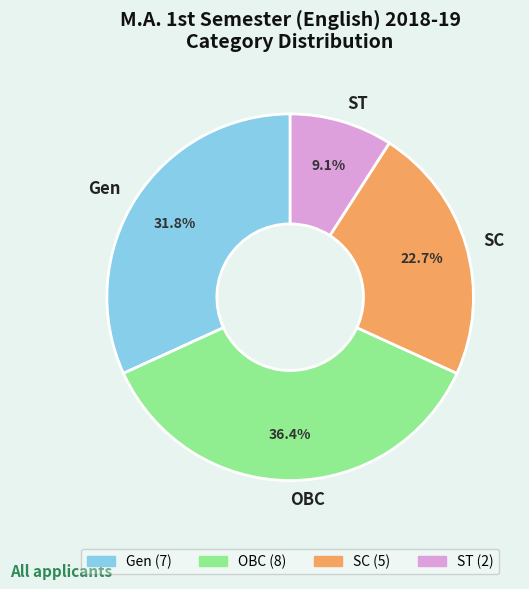

Rank the categories by value from lowest to highest.

ST, SC, Gen, OBC